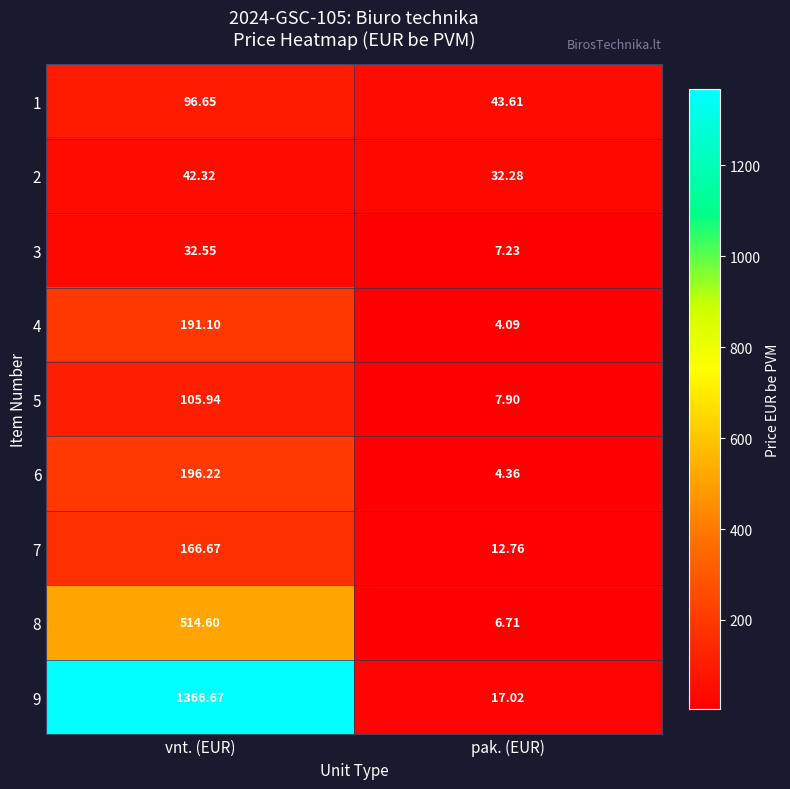

Which series has the largest total across all categories?

9